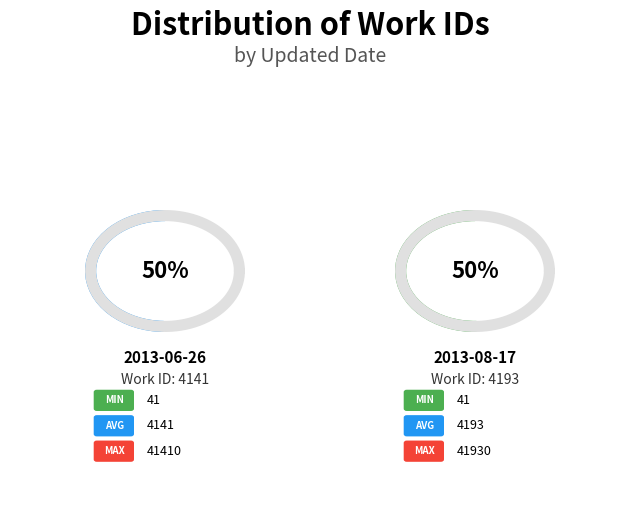

The 2013-08-17 slice represents 64% of the pie. True or false?

False